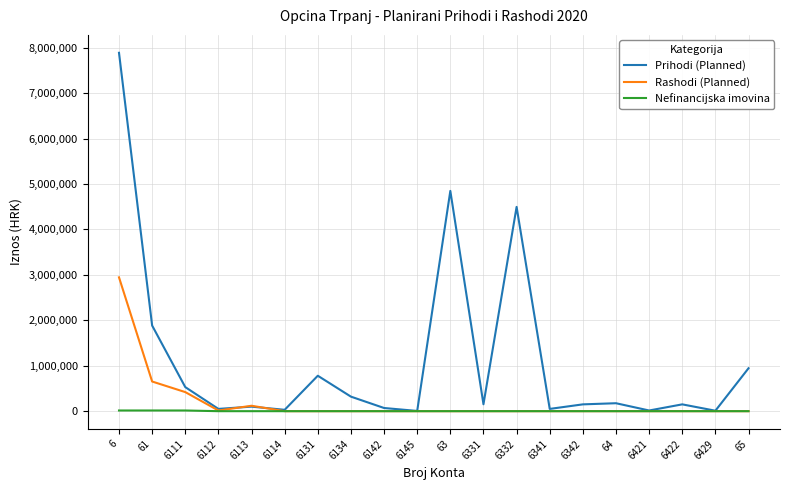

Where is Prihodi (Planned) nearest to the value 3946750?

6332